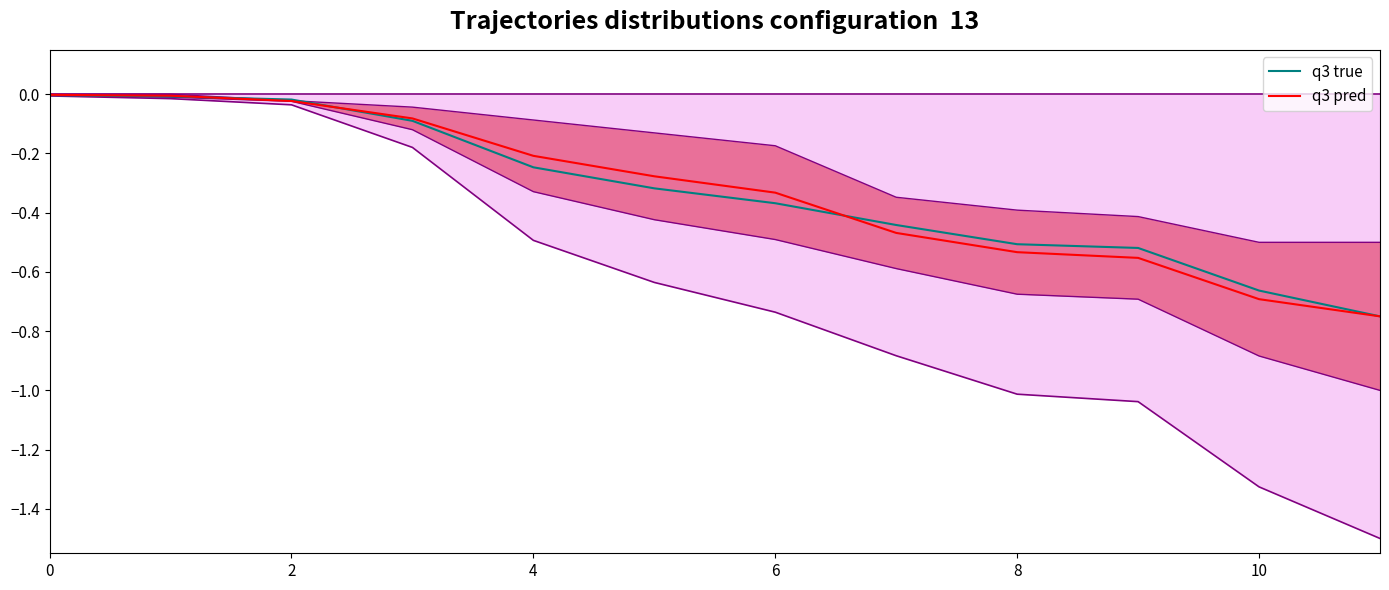

Is it true that q3 pred equals -0.6 at 6?

False